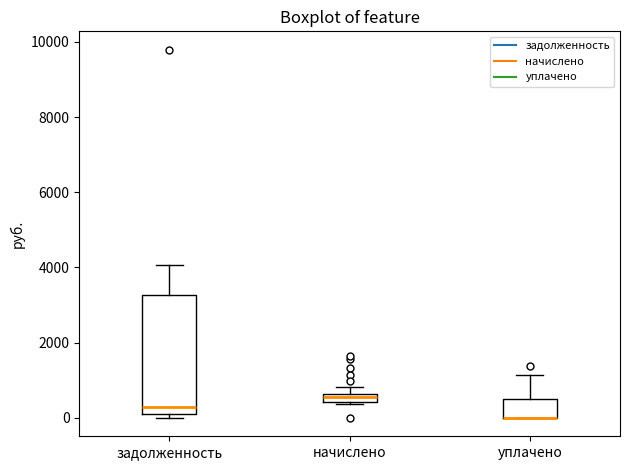

Which box is the tallest, from its lower edge to its upper edge?

задолженность